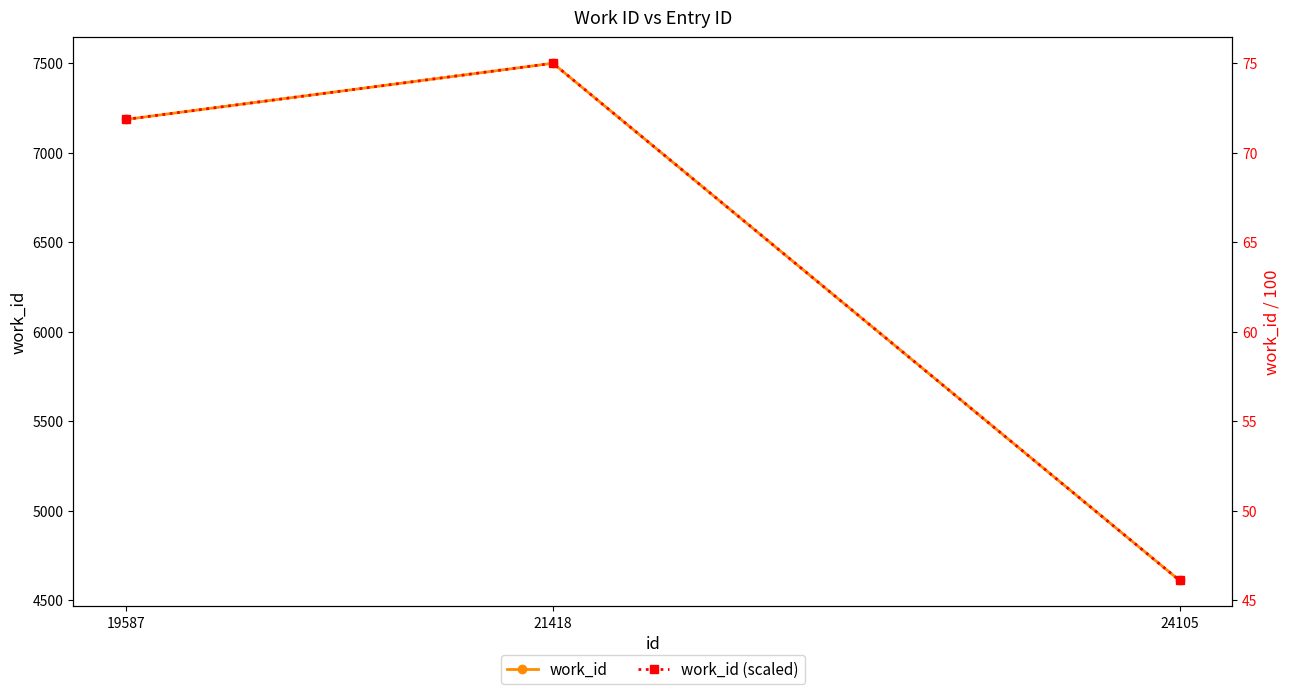

Which series has the largest total across all categories?

work_id